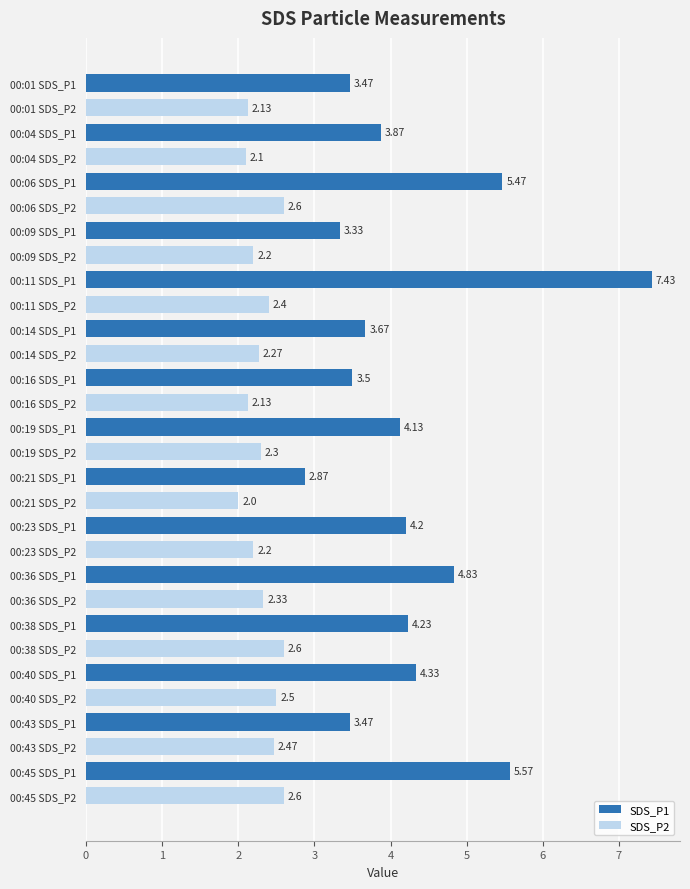

How many categories are shown in the chart?

30